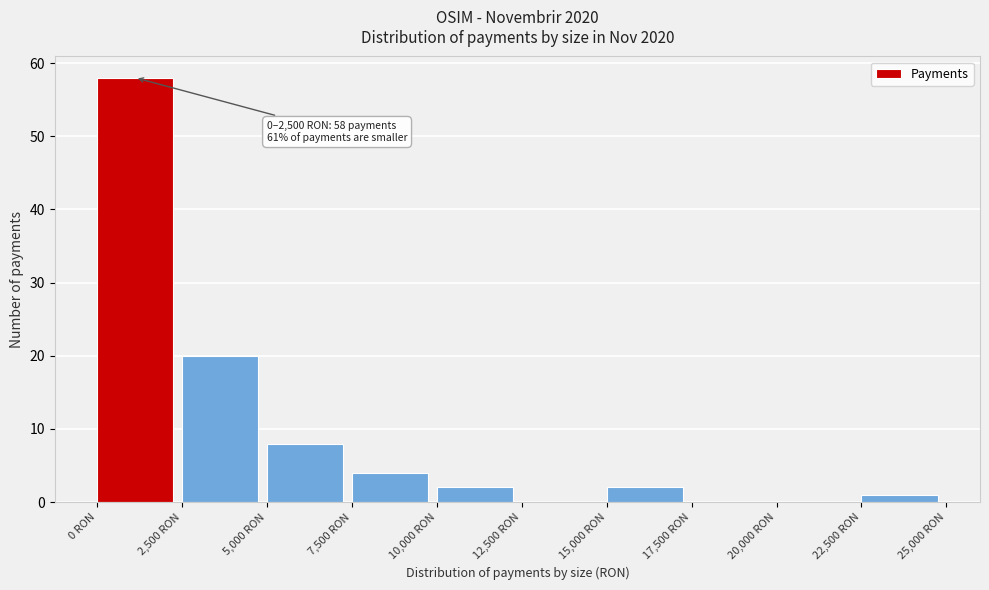

Which range on the x-axis has the tallest bar?

0 to 2500